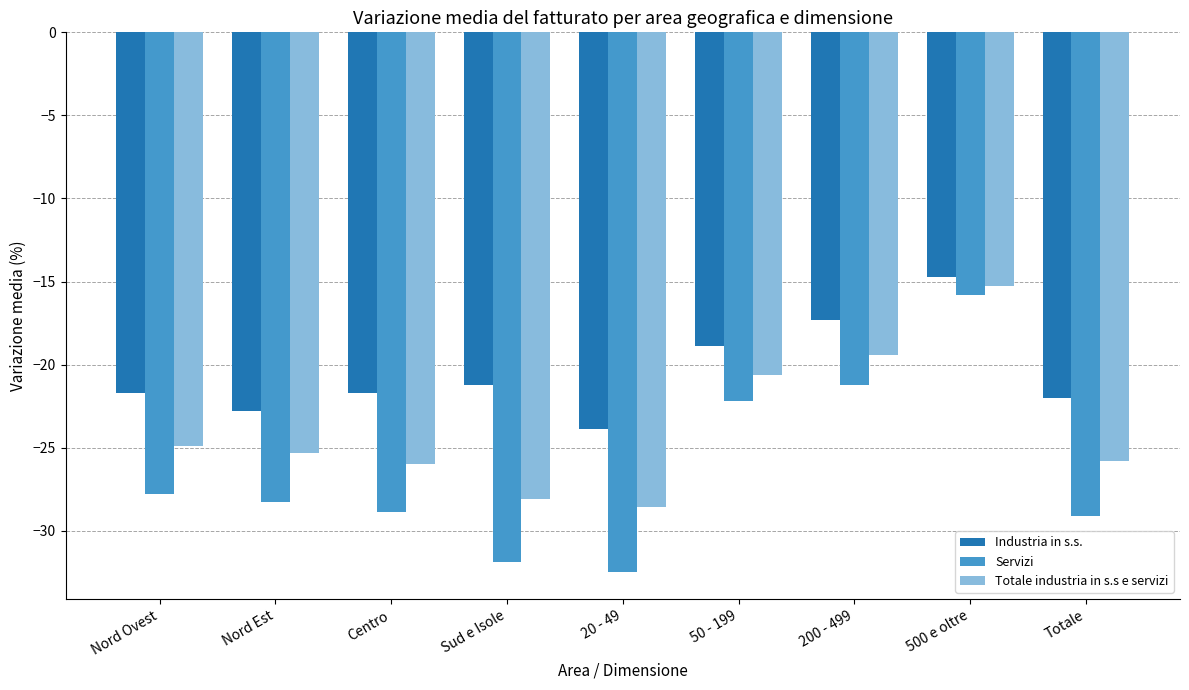

How many bars are there in total?

27